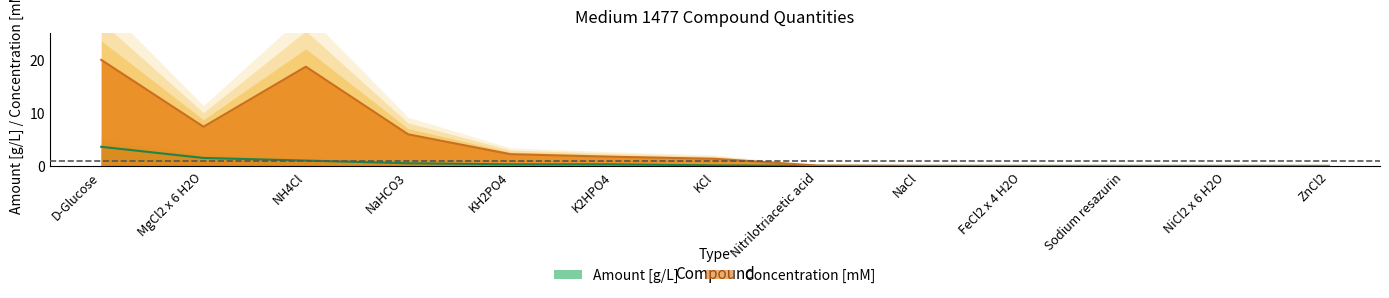

True or false: Amount [g/L] and Concentration [mM] intersect in this chart.

False